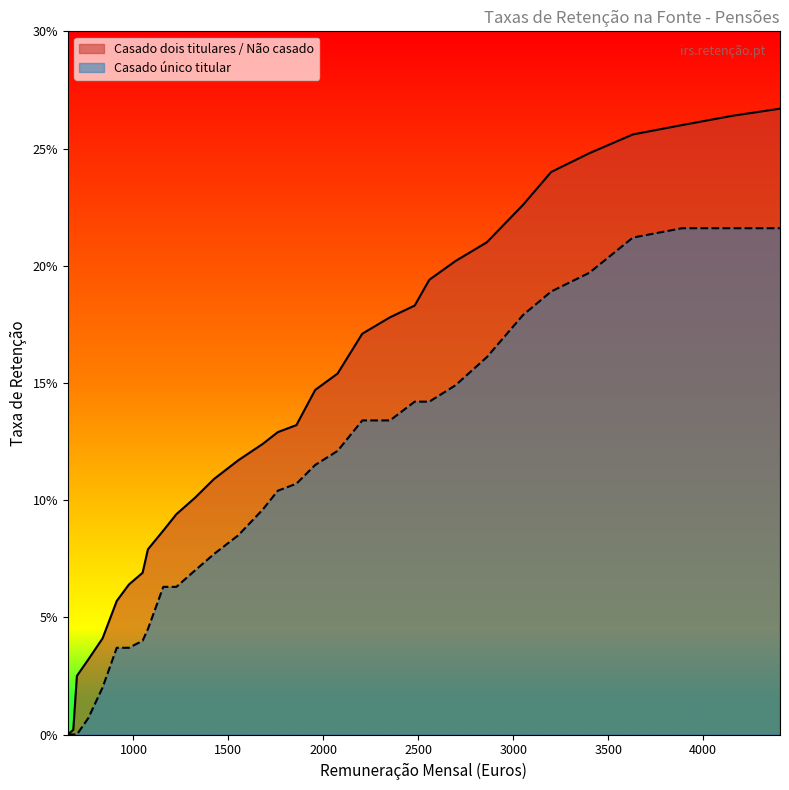

What is the value of the Casado dois titulares / Não casado point at the 24th from the left?

0.2